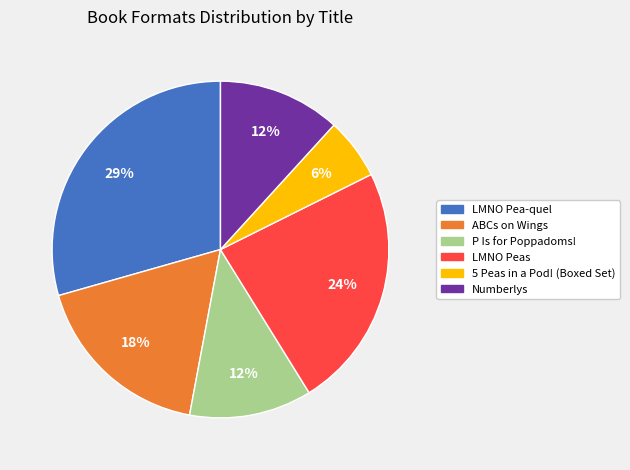

Count the number of slices in the pie.

6